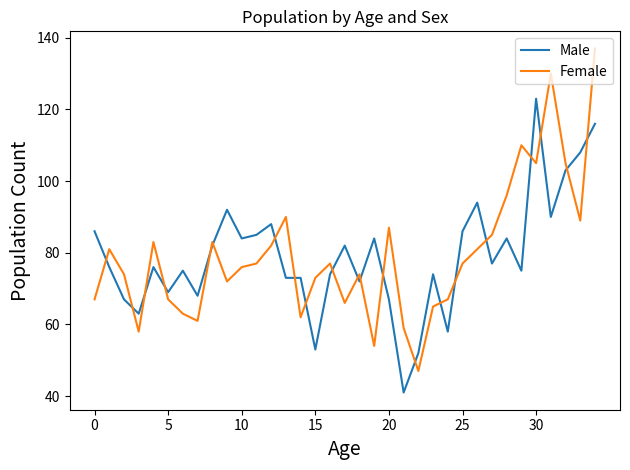

What is the maximum value for Female?

137